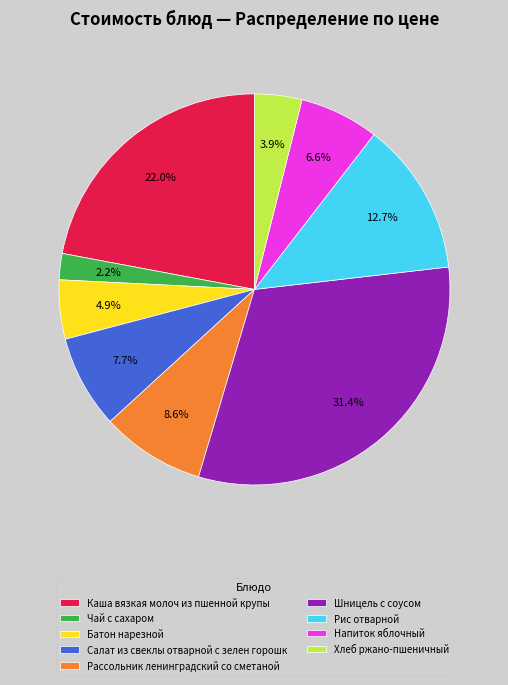

To the nearest percent, what portion does Рис отварной represent?

13%